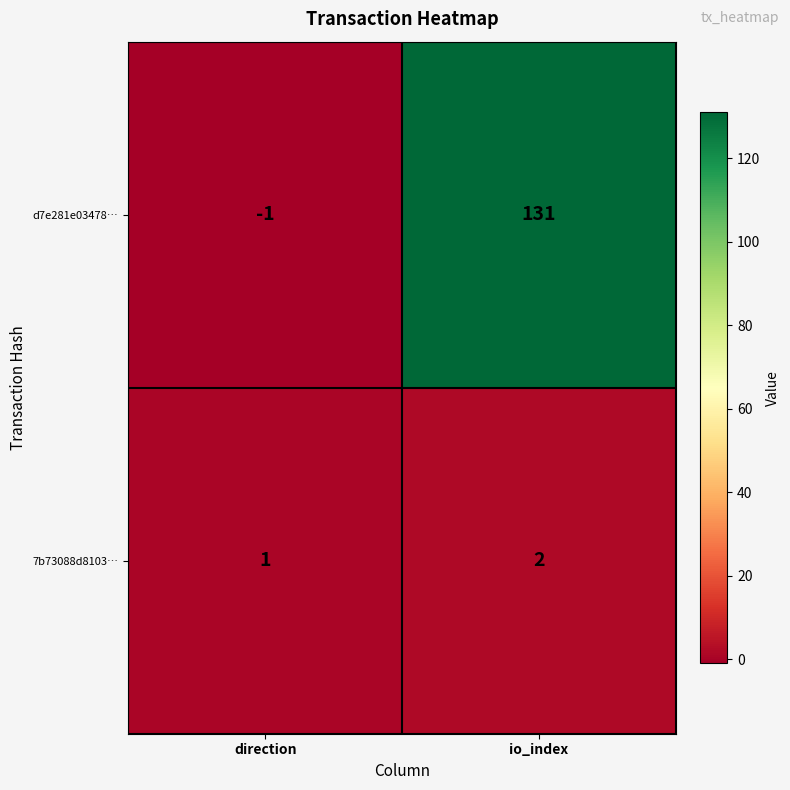

At which category is the sum across all series the highest?

io_index